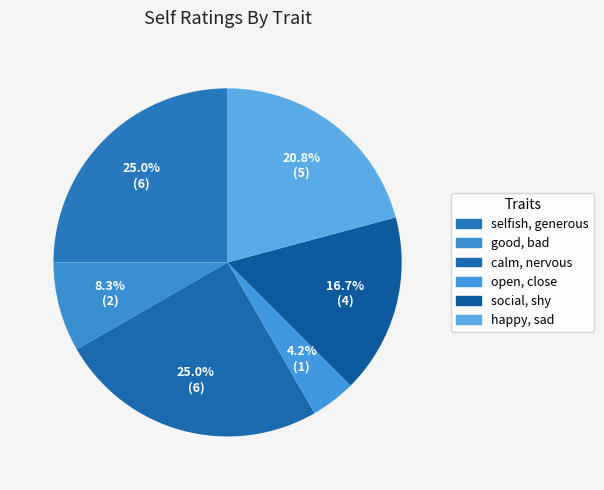

The happy, sad slice represents 21% of the pie. True or false?

True